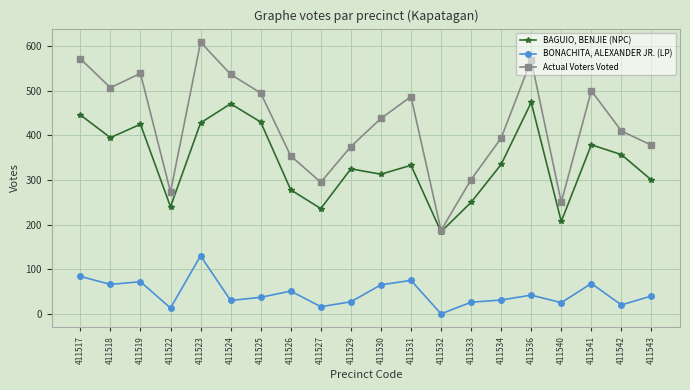

What is the difference between the BONACHITA, ALEXANDER JR. (LP) values at 411529 and 411519?

45